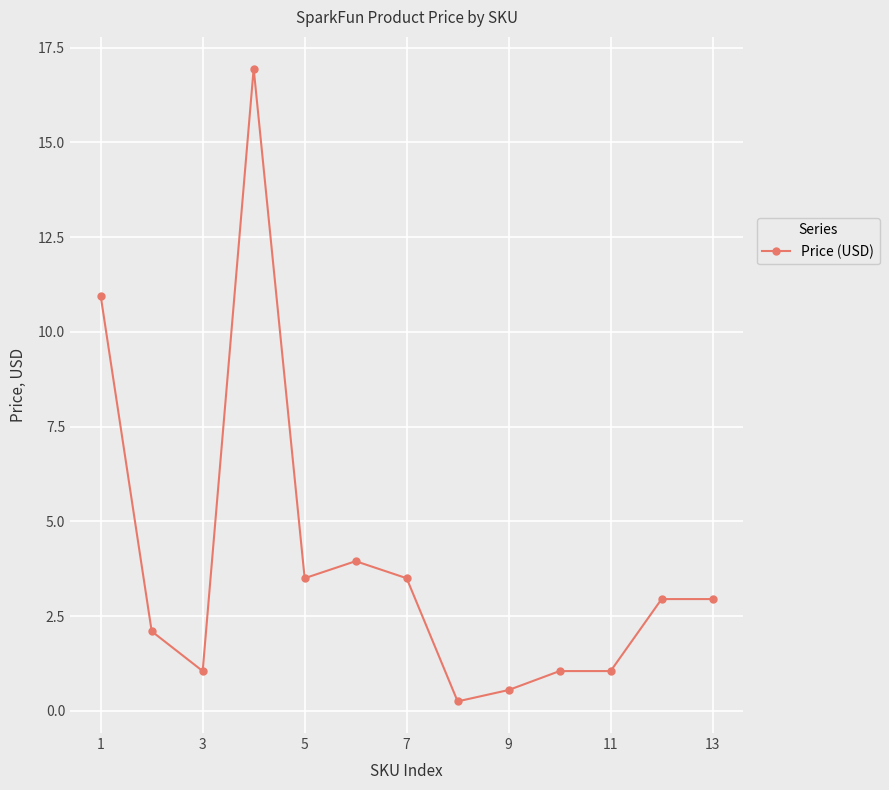

True or false: the data has more than 1 interior local peaks.

True